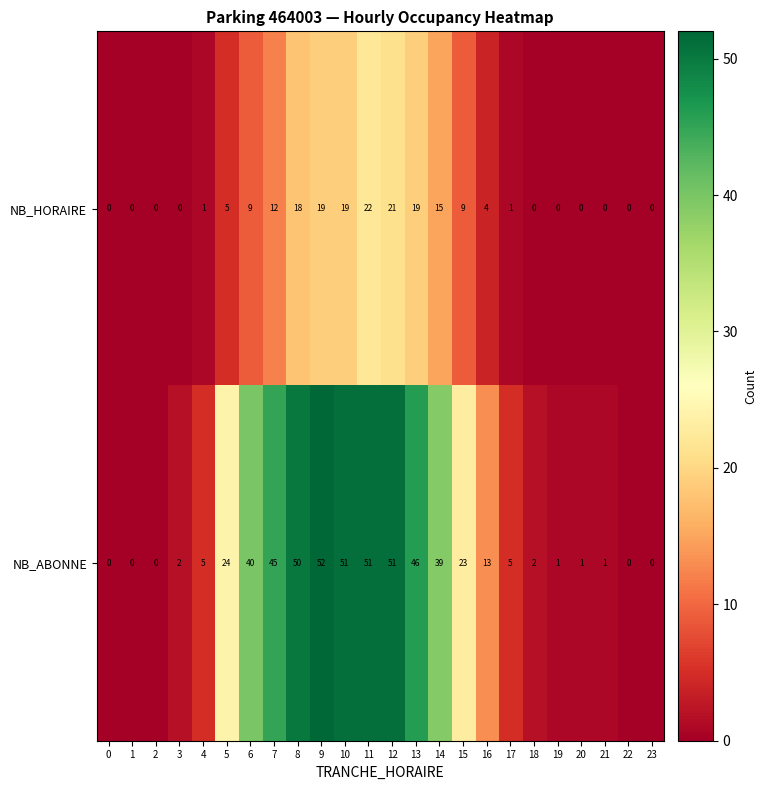

Which series has the largest range (max minus min)?

NB_ABONNE